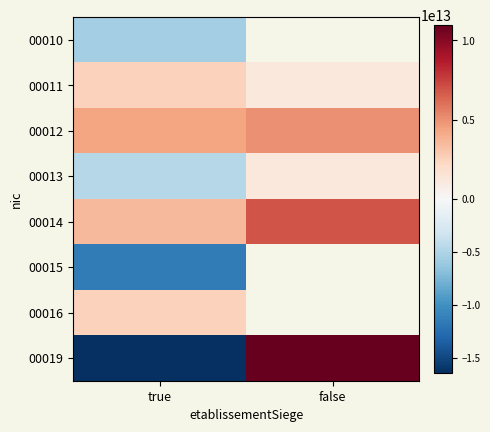

Is it true that 00010 equals -7752768002536.0 at true?

False